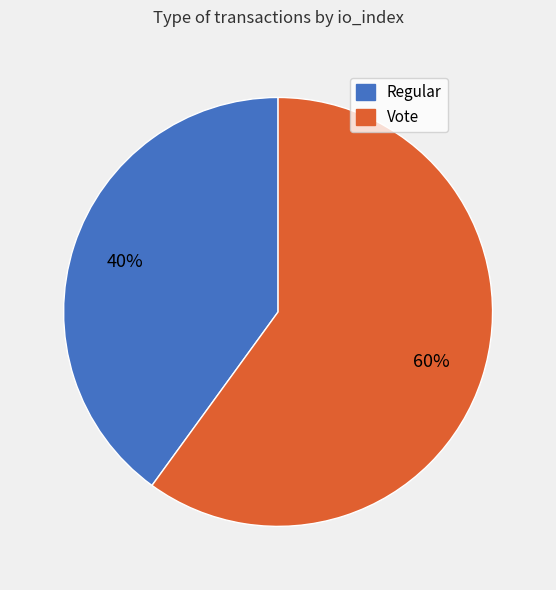

What percentage is the Regular slice, to the nearest percent?

40%